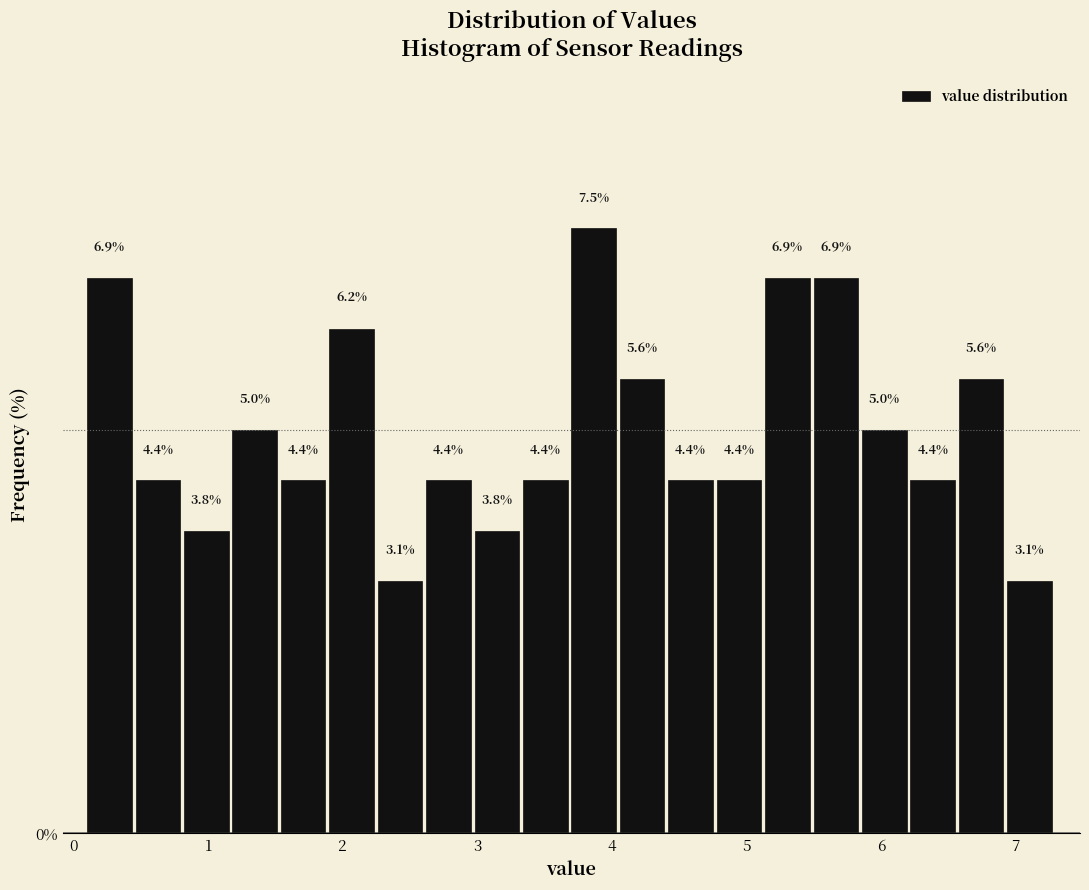

Read against the x-axis, roughly where is the centre of the tallest bar?

3.9